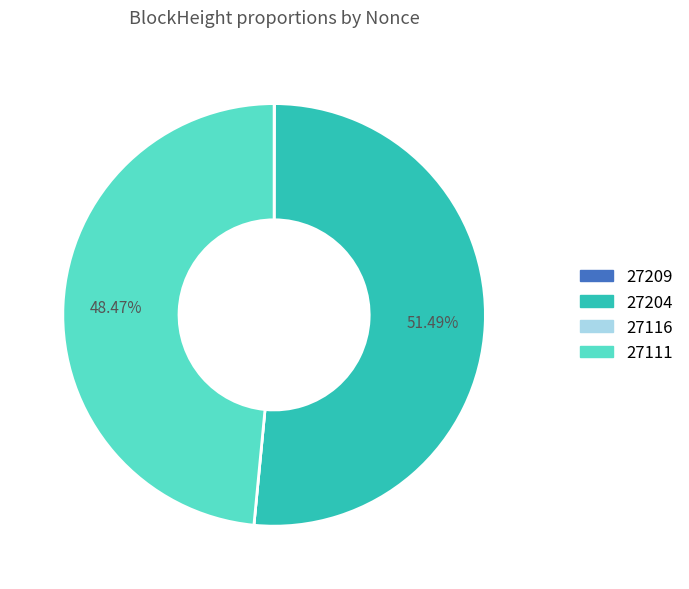

Does 27204 account for over 50% of the chart?

Yes